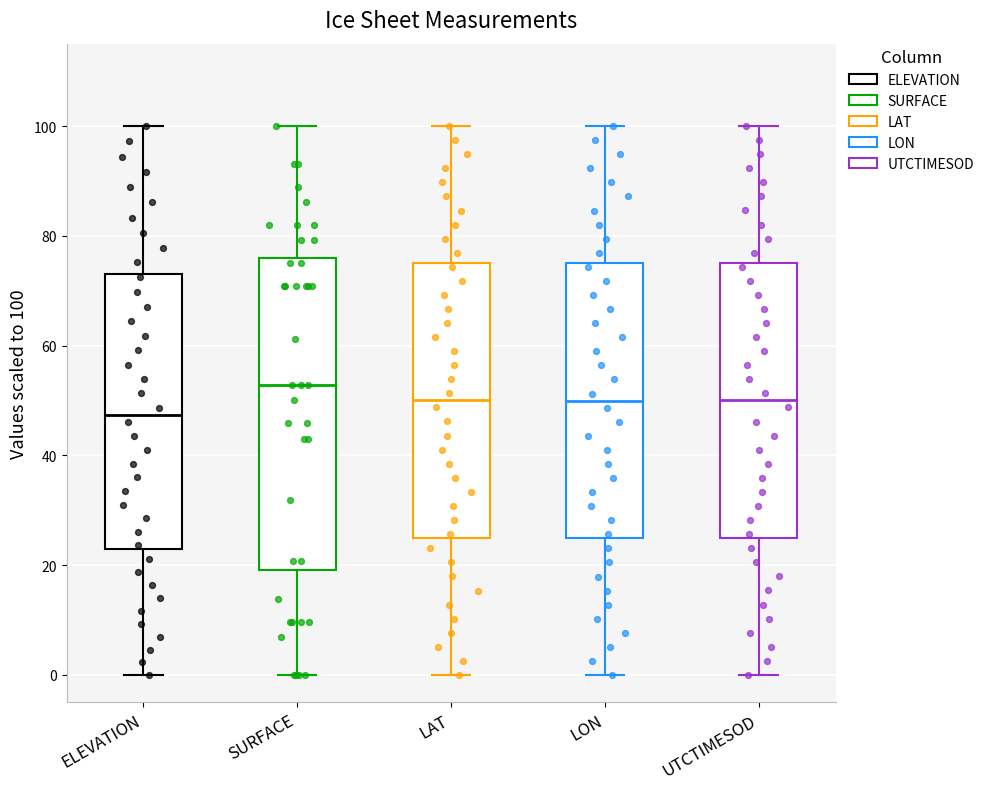

Reading left to right, transcribe this box plot: for each box, give where its median line is, the range the box spans, and where its two whiskers end, as read against the y-axis. The values are not printed on the chart, so give them approximately, as read against the axis.

ELEVATION: median 48, box 22 to 74, whiskers 0 to 100
SURFACE: median 52, box 20 to 76, whiskers 0 to 100
LAT: median 50, box 26 to 76, whiskers 0 to 100
LON: median 50, box 24 to 74, whiskers 0 to 100
UTCTIMESOD: median 50, box 26 to 76, whiskers 0 to 100